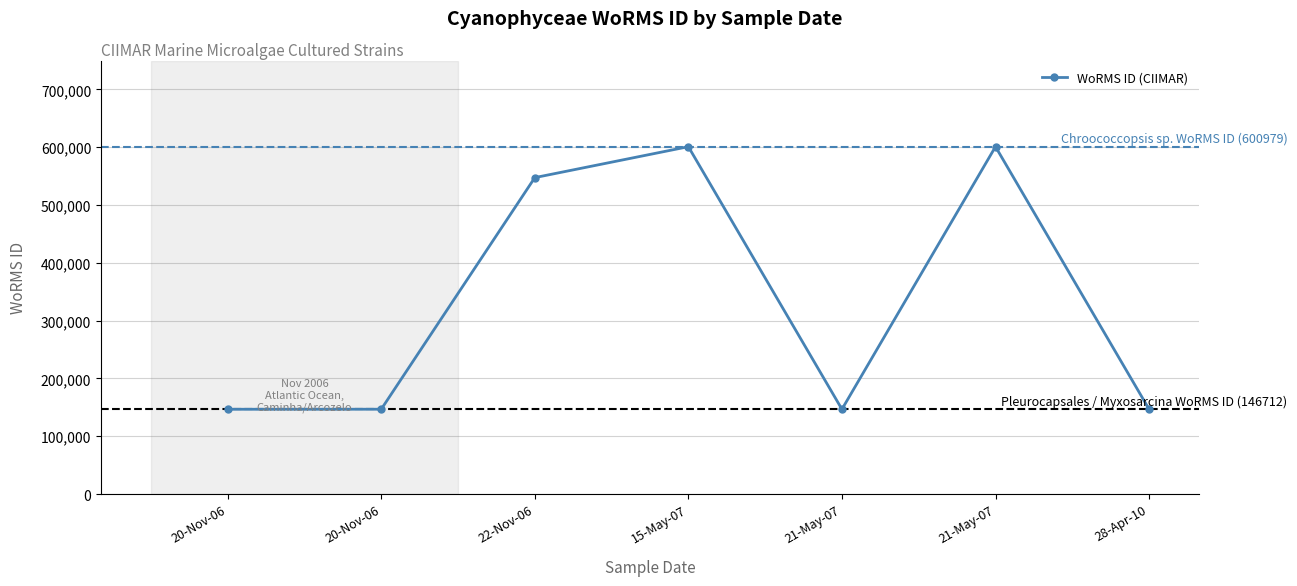

How many data points are less than 146712?

2